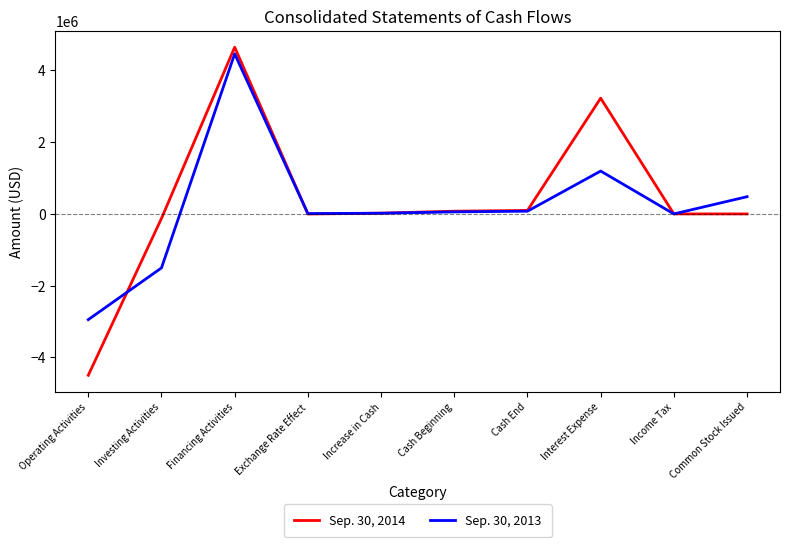

Rank the series by their maximum value, from highest to lowest.

Sep. 30, 2014, Sep. 30, 2013